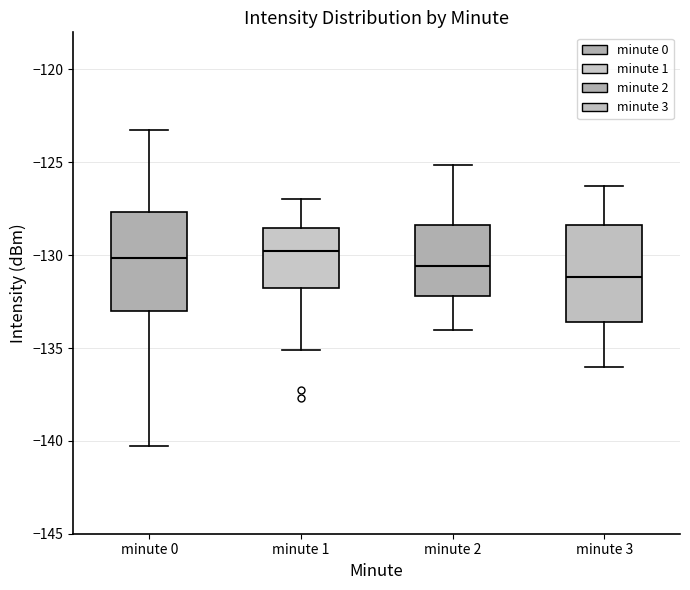

Reading left to right, read every box against the y-axis: the position of its median line, the range the box covers, and the ends of its whiskers. The values are not printed on the chart, so give them approximately, as read against the axis.

minute 0: median -130.0, box -133.0 to -127.5, whiskers -140.5 to -123.0
minute 1: median -130.0, box -131.5 to -128.5, whiskers -135.0 to -127.0
minute 2: median -130.5, box -132.0 to -128.5, whiskers -134.0 to -125.0
minute 3: median -131.0, box -133.5 to -128.5, whiskers -136.0 to -126.5